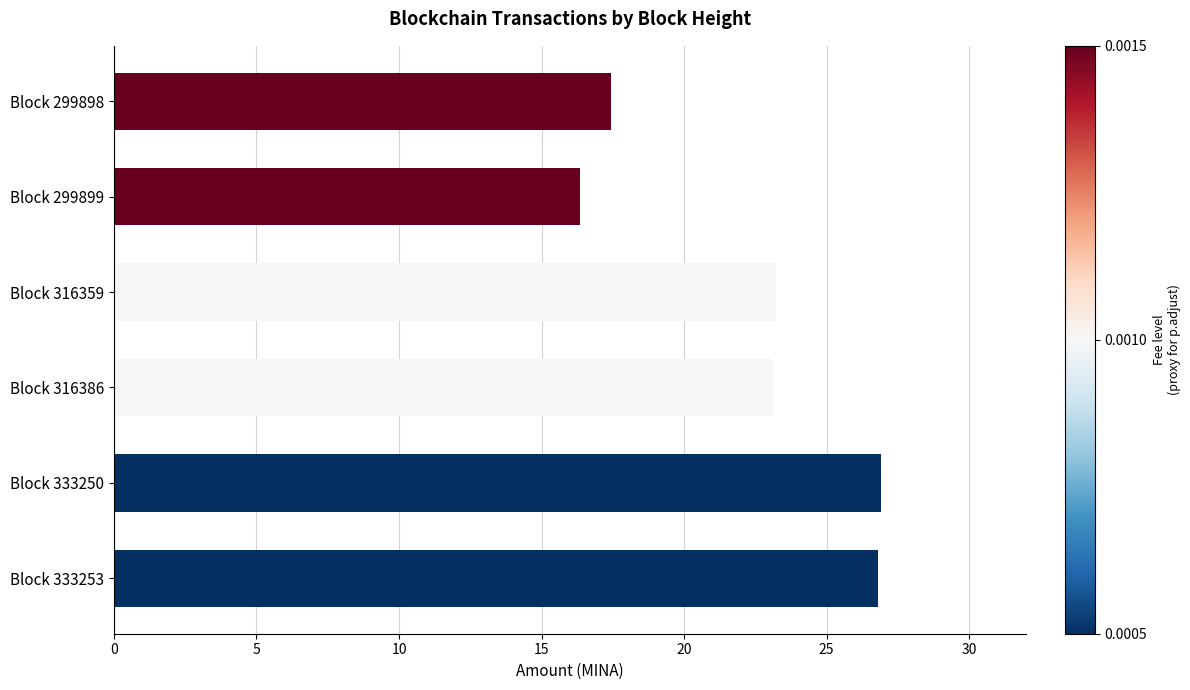

What is the ratio of the value at Block 333253 to the value at Block 316386?

1.2